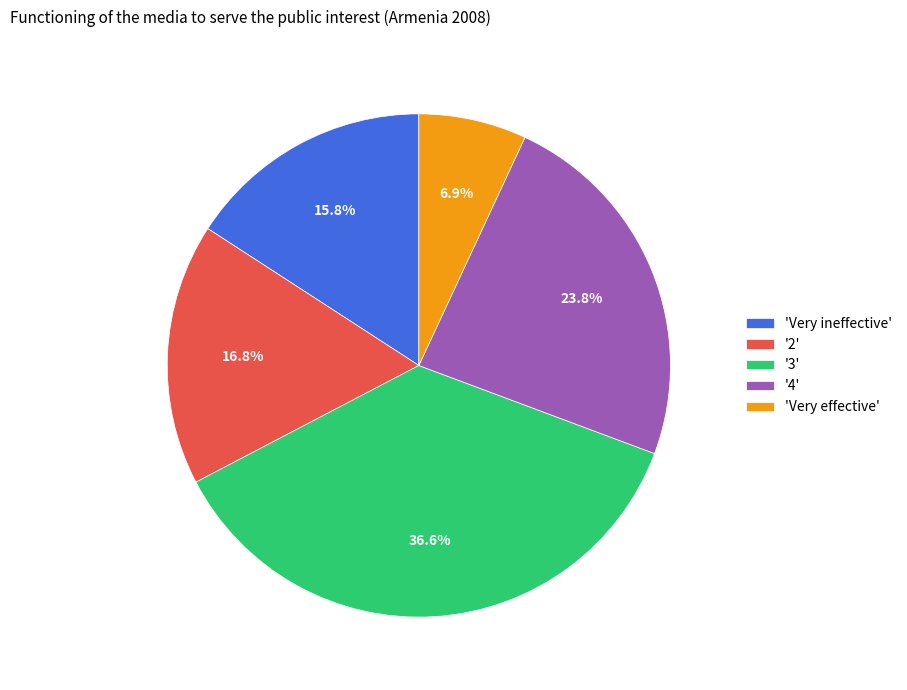

Rank the categories by value from highest to lowest.

'3', '4', '2', 'Very ineffective', 'Very effective'